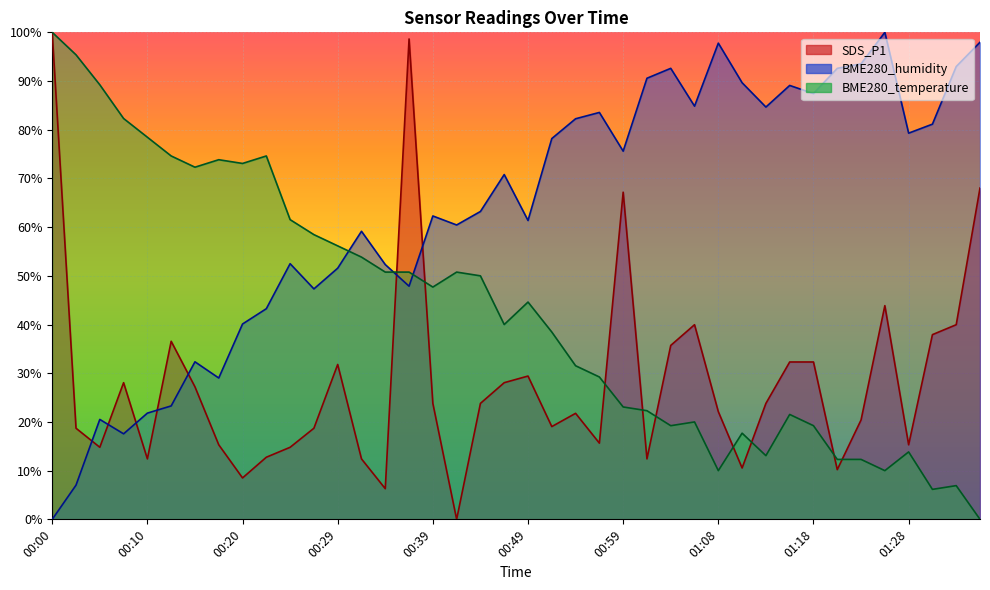

What is the approximate value of SDS_P1 at 00:46?

28.1